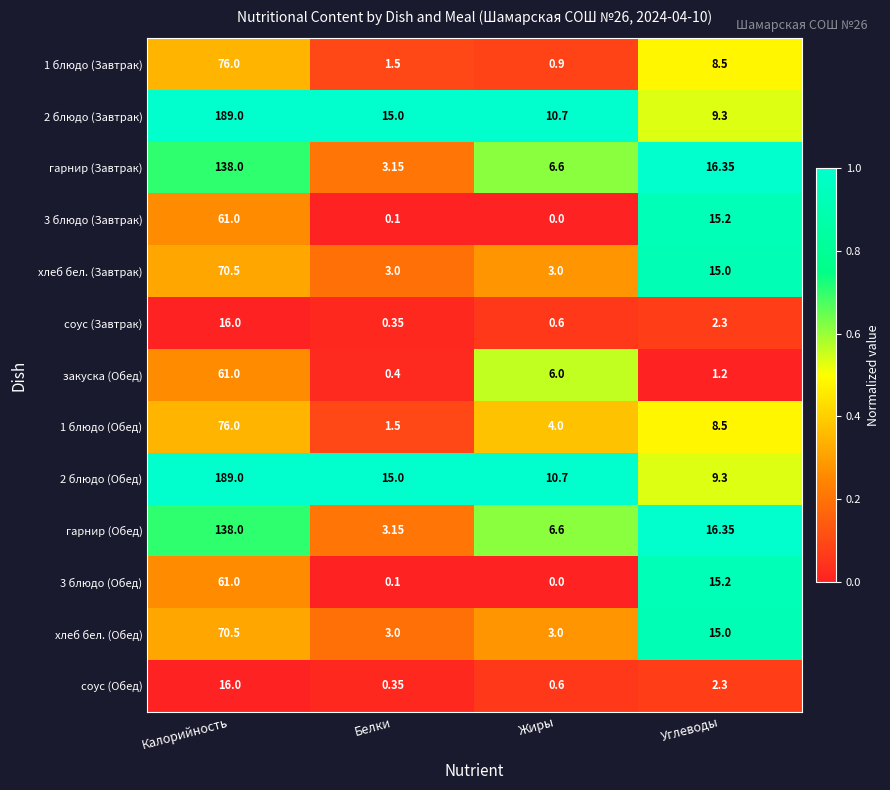

What is the difference between the highest and lowest values at Жиры?

10.7